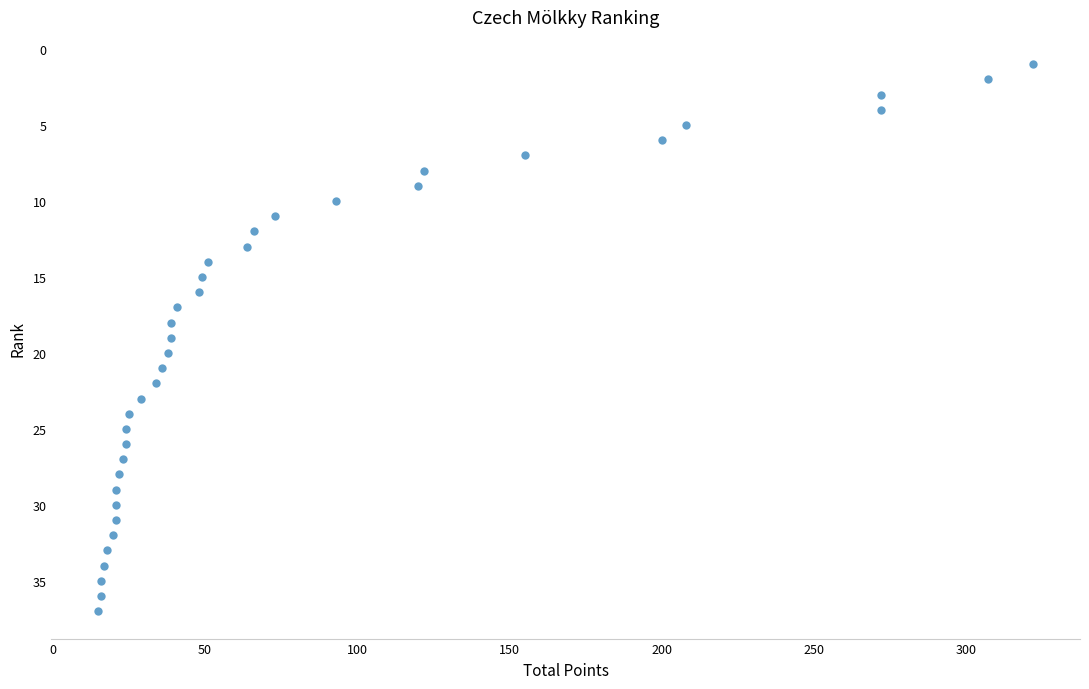

What is the range of Y values (max minus min)?

36